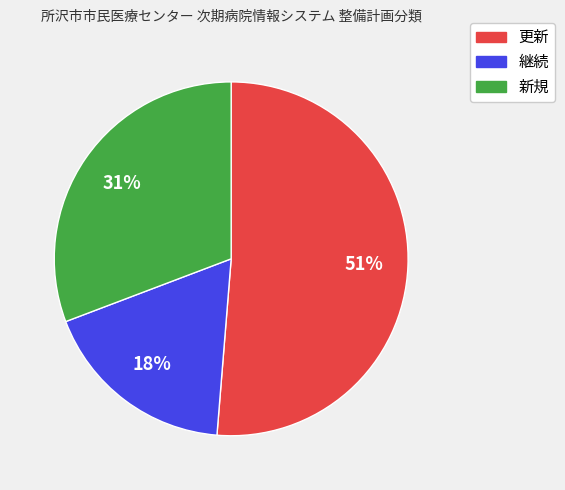

Combined, do 継続 and 更新 account for over 50%?

Yes